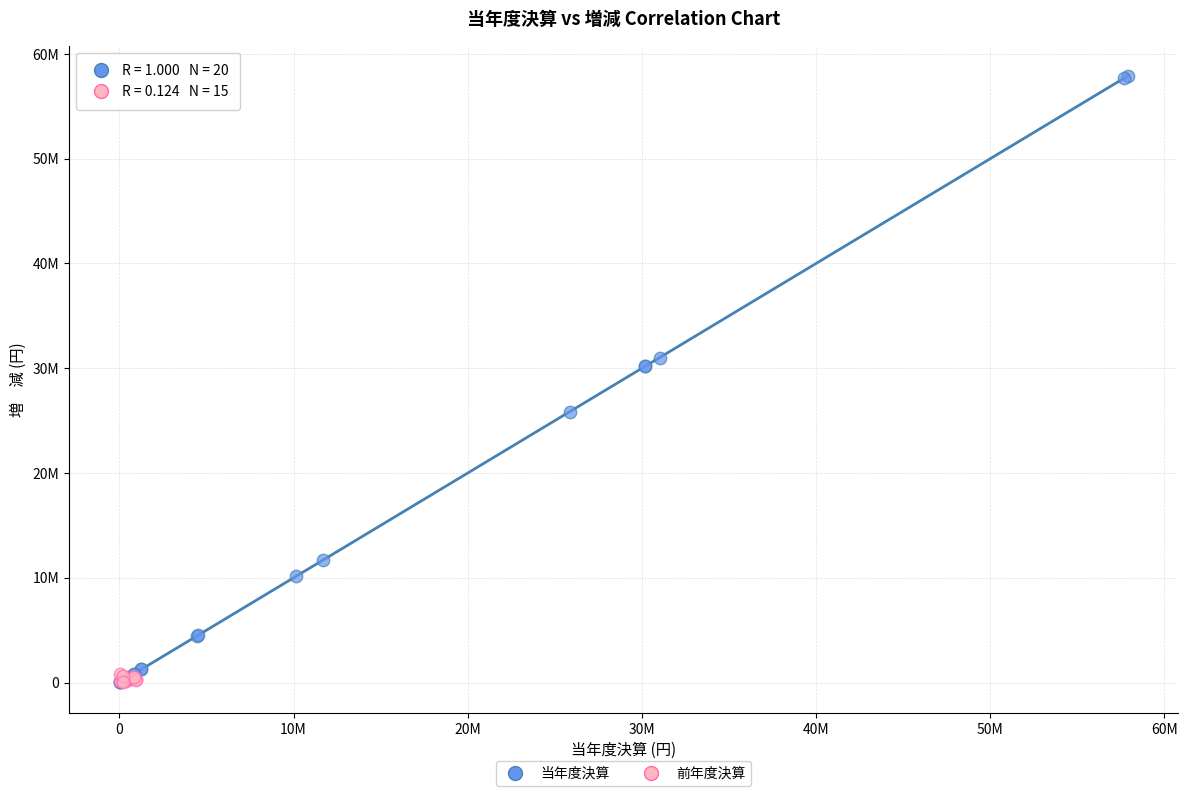

What are all the series names shown in the legend?

当年度決算, 前年度決算